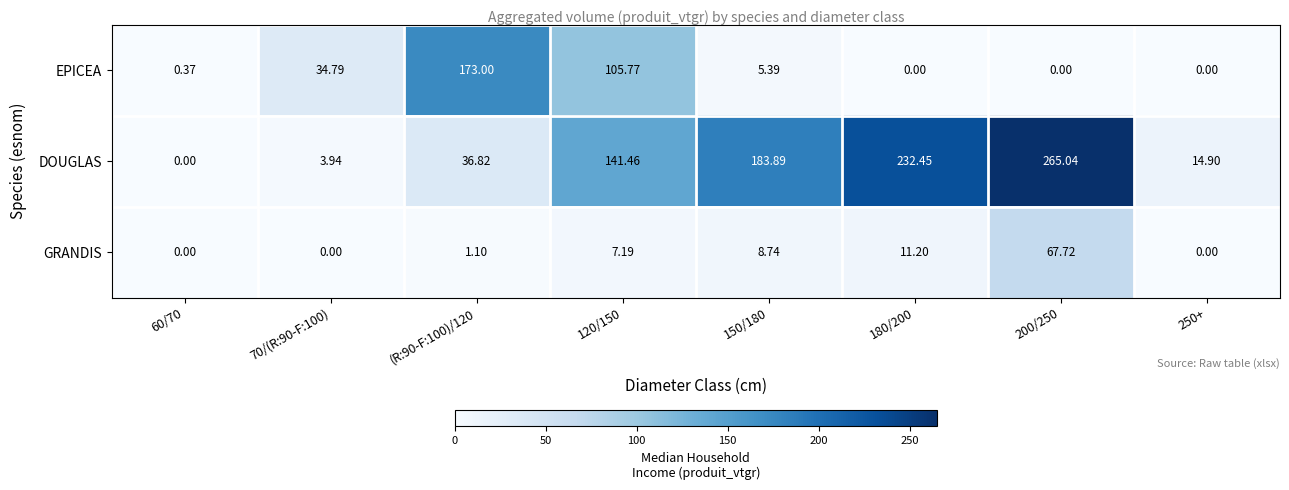

Is the value of DOUGLAS at 200/250 greater than the value of EPICEA at 250+?

Yes